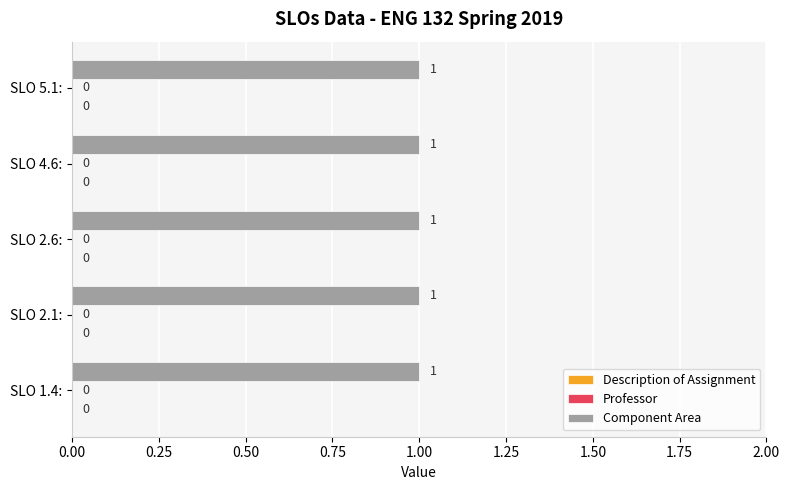

What is the greatest value displayed?

1